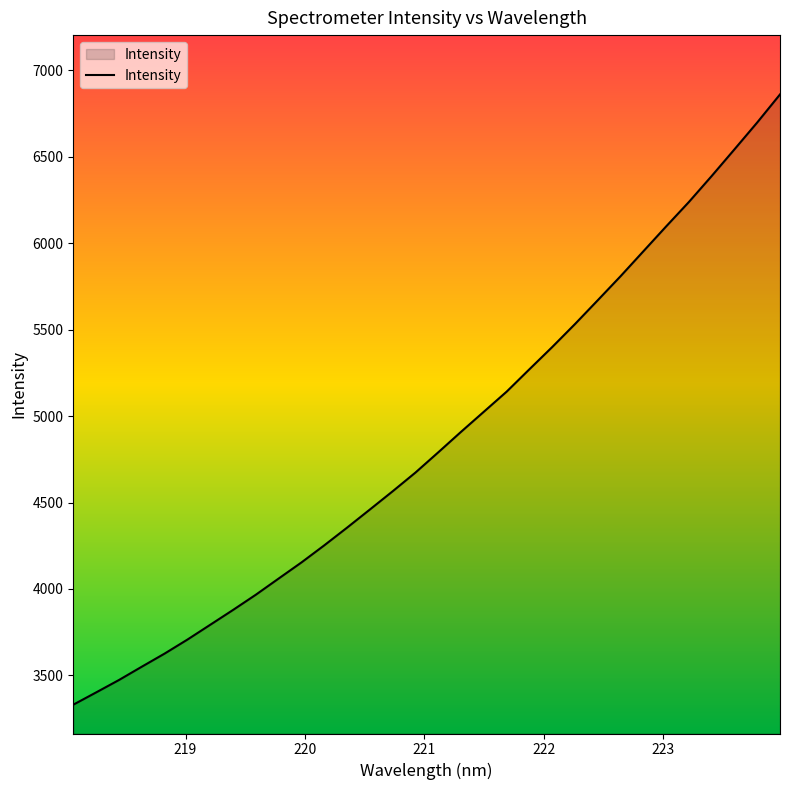

What is the greatest value displayed?

6859.5